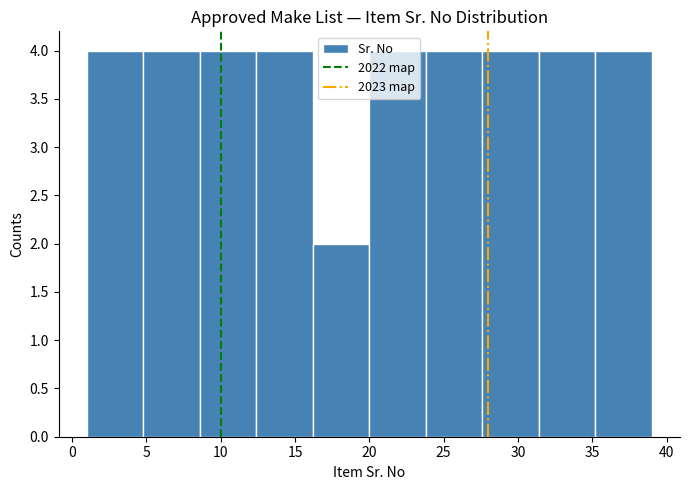

Reading left to right, list every bar in this chart as the range it spans on the x-axis followed by its height. Neither the bar edges nor the heights are printed on the chart, so give them approximately, as read against the axes.

1.0 to 4.8: 4
4.8 to 8.6: 4
8.6 to 12.4: 4
12.4 to 16.2: 4
16.2 to 20.0: 2
20.0 to 23.8: 4
23.8 to 27.6: 4
27.6 to 31.4: 4
31.4 to 35.2: 4
35.2 to 39.0: 4